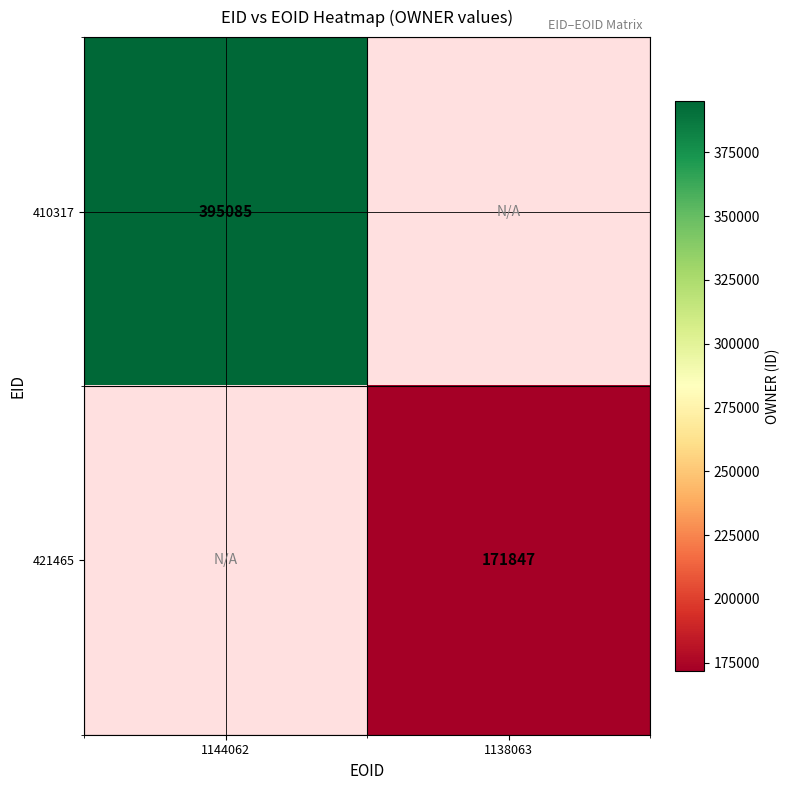

The 410317 series shows 142523 at 1144062. True or false?

False